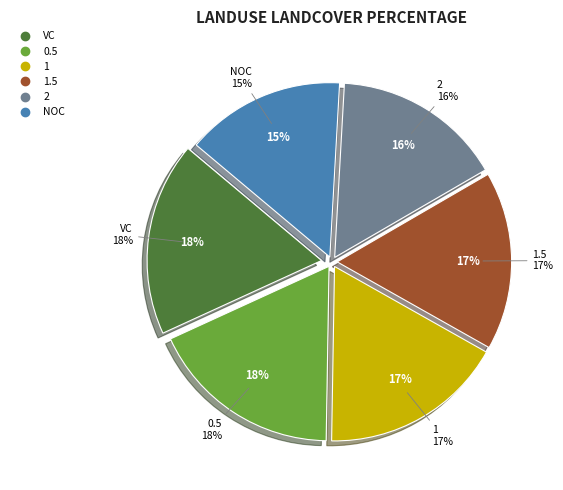

To the nearest percent, what percentage of the pie is 1?

17%